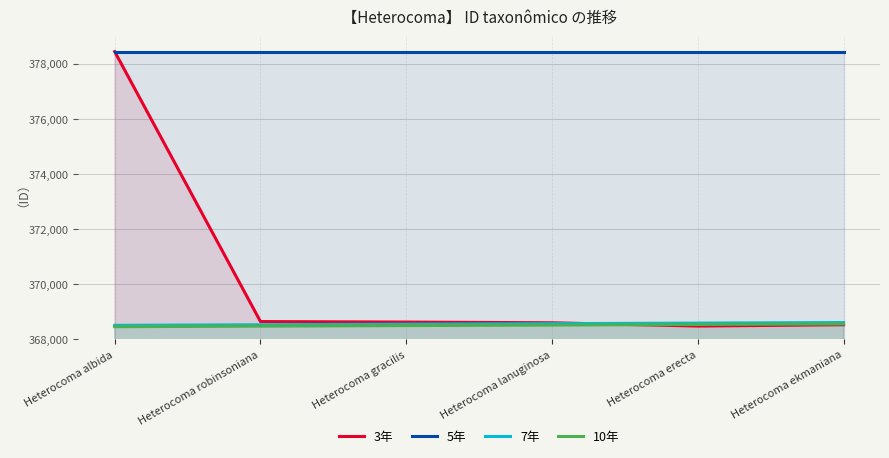

What is the maximum value shown in the chart?

378434